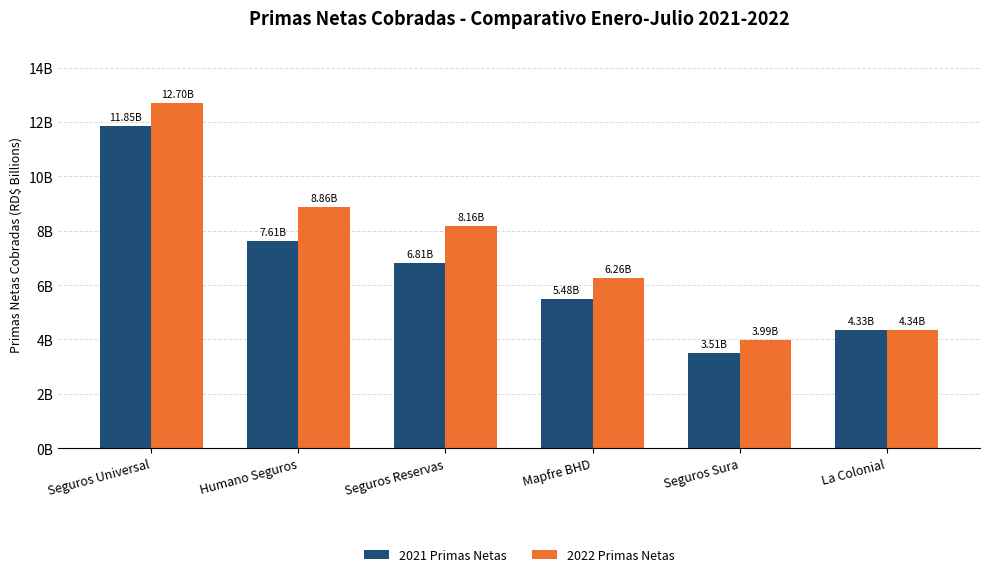

Between Seguros Reservas and Mapfre BHD, which is larger?

Seguros Reservas